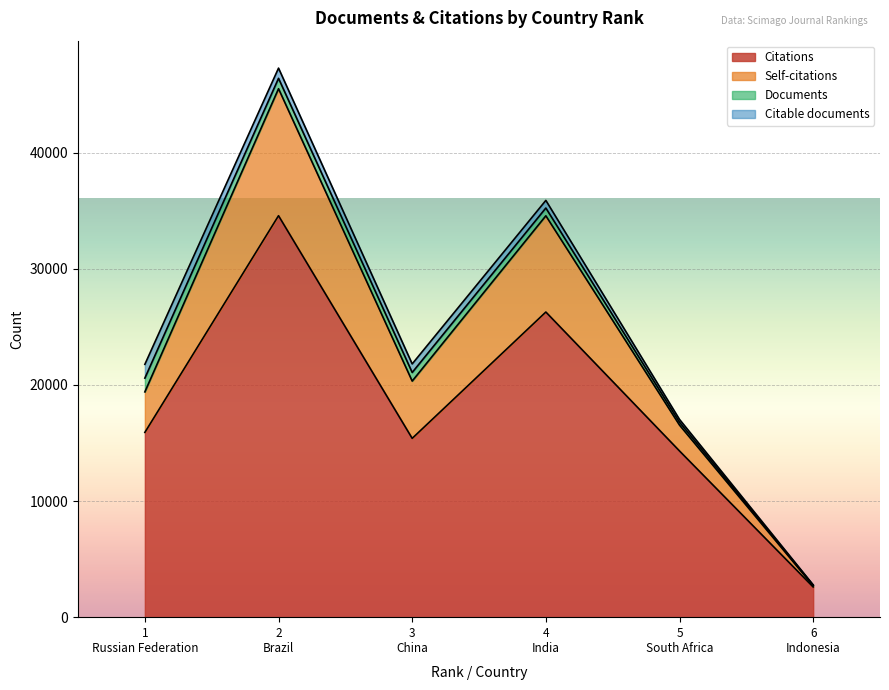

What is the lowest value of the Citations series?

2597